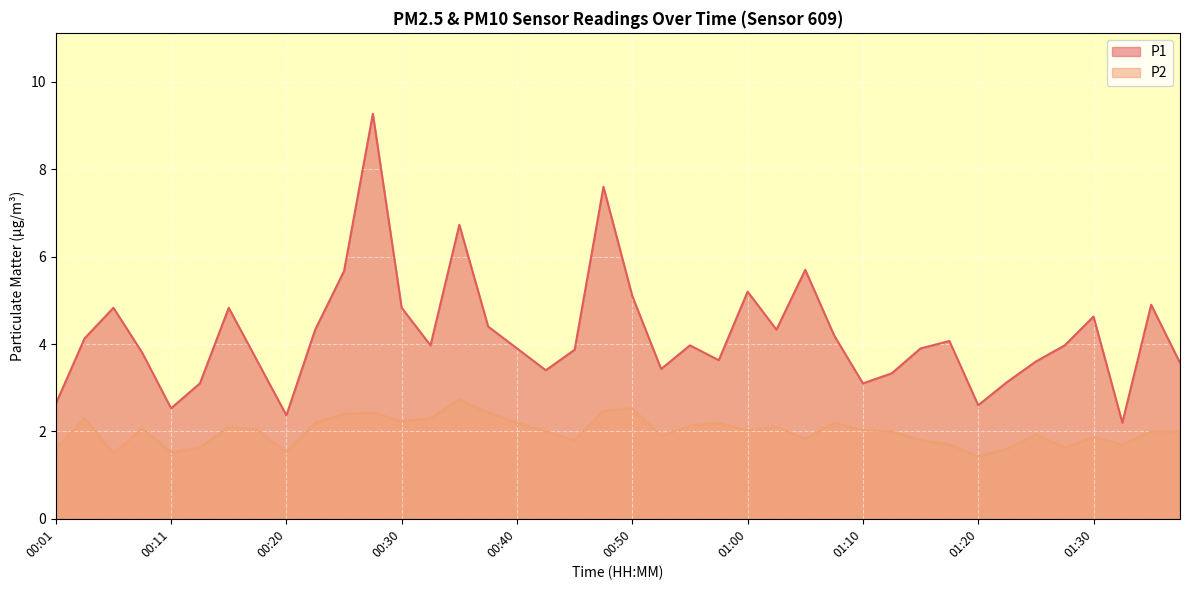

Is it true that P2 equals 1.6 at 00:13?

True